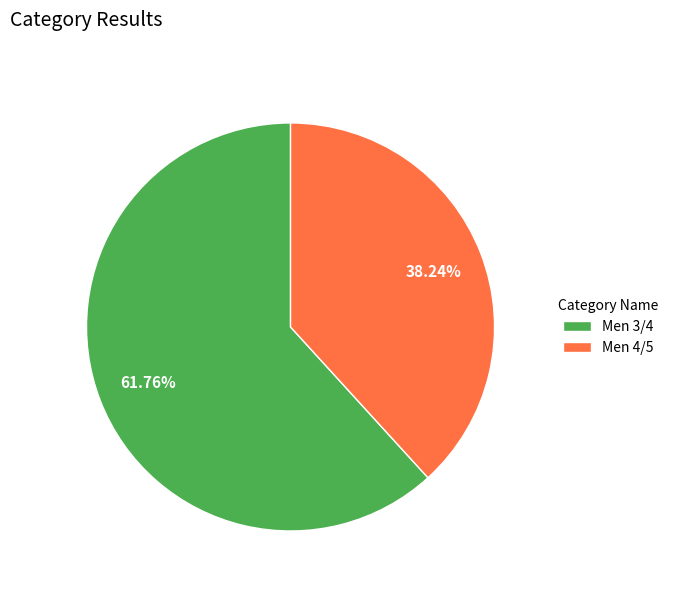

How many segments does this pie chart have?

2